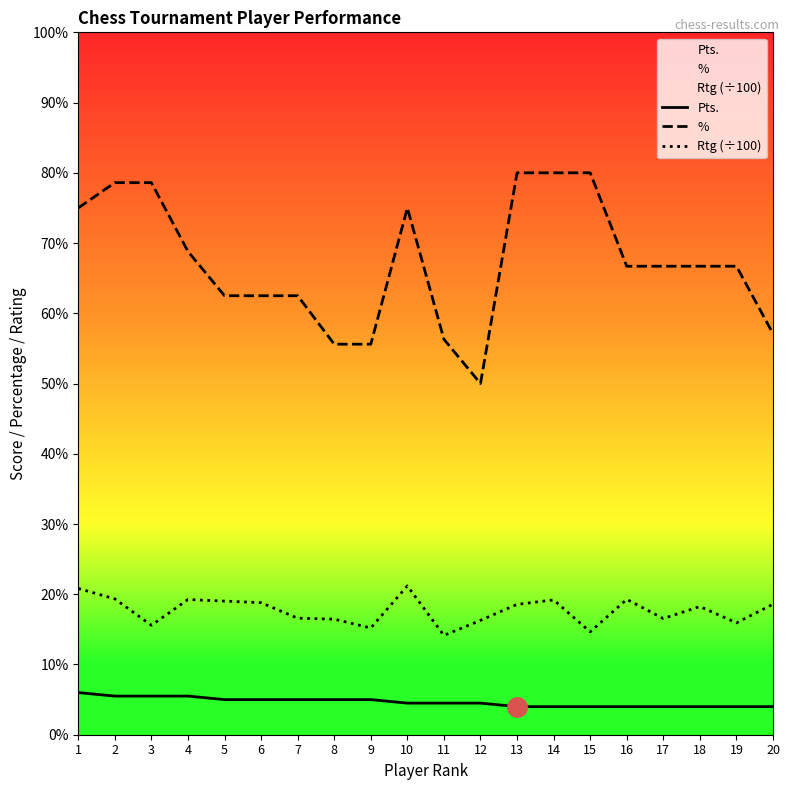

At how many categories does at least one series exceed 69?

7